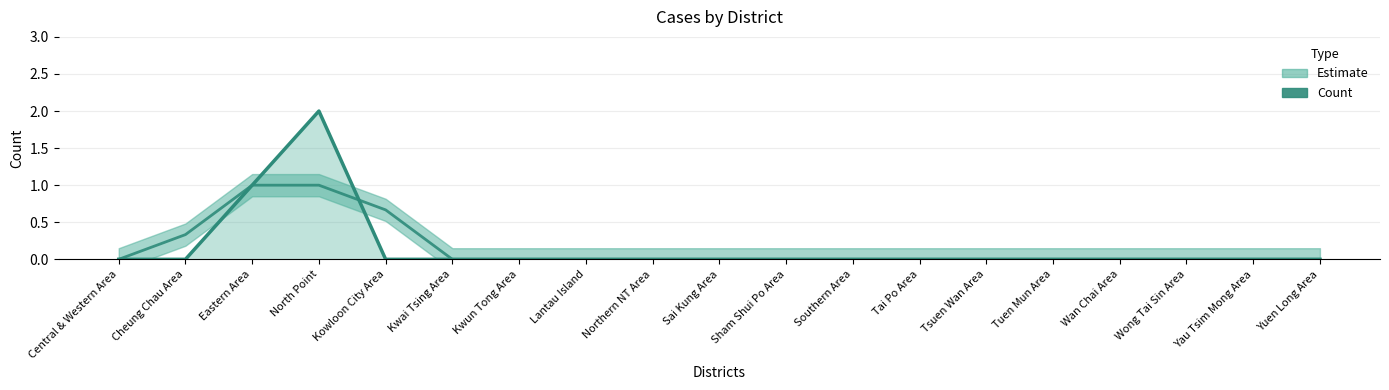

List the series in order of their peak value, lowest first.

Estimate, Count_line